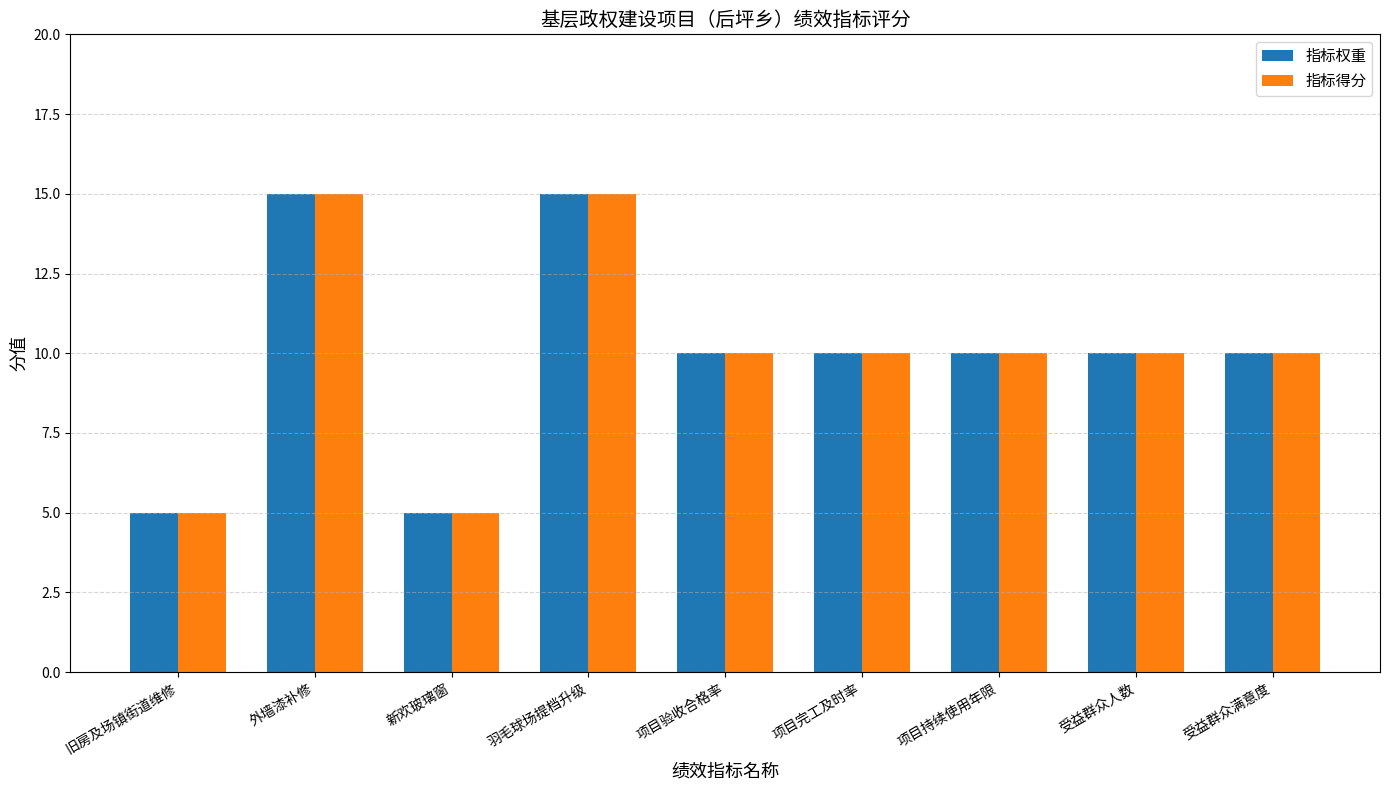

What is the total value across all series at 项目持续使用年限?

20